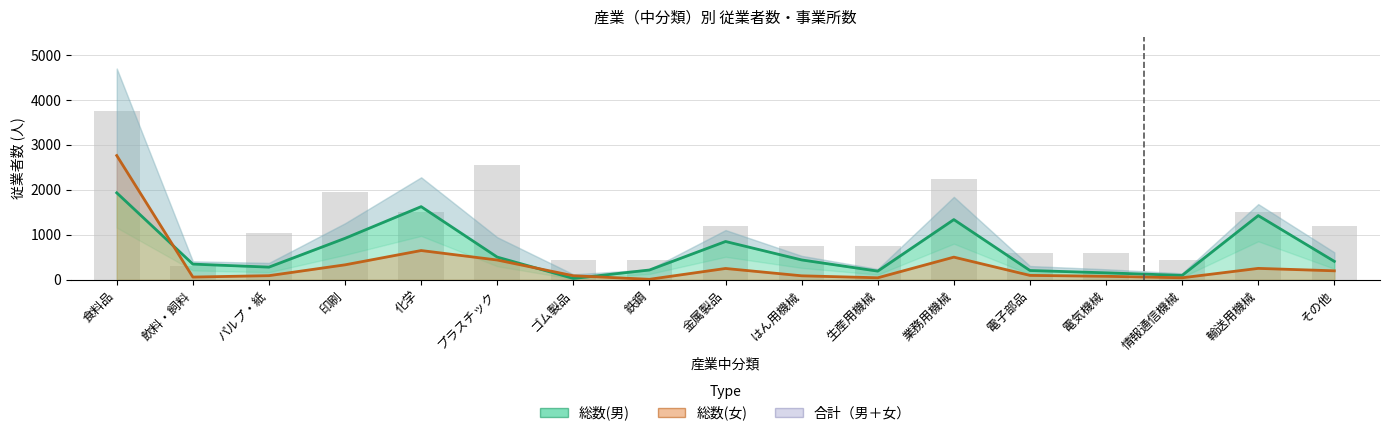

Are the bars grouped side by side (vs. stacked)?

Yes